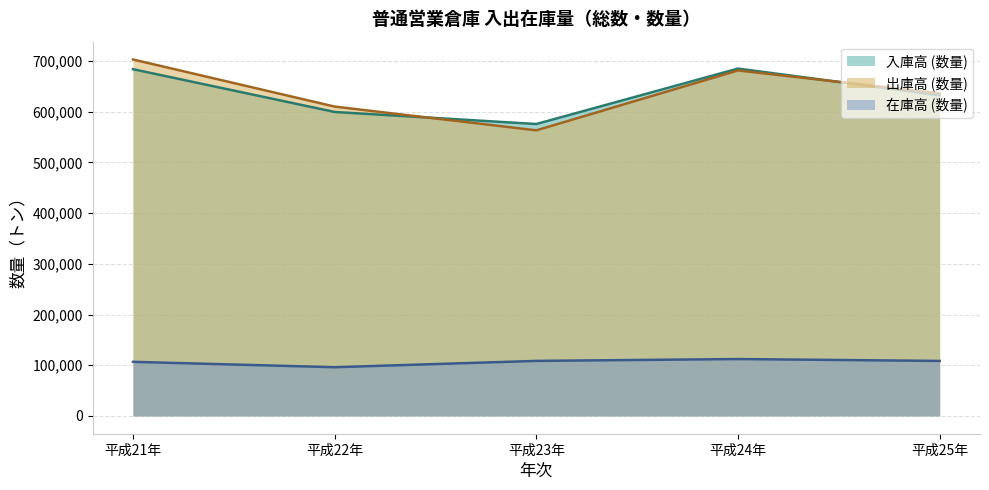

Count the number of data series in this chart.

3